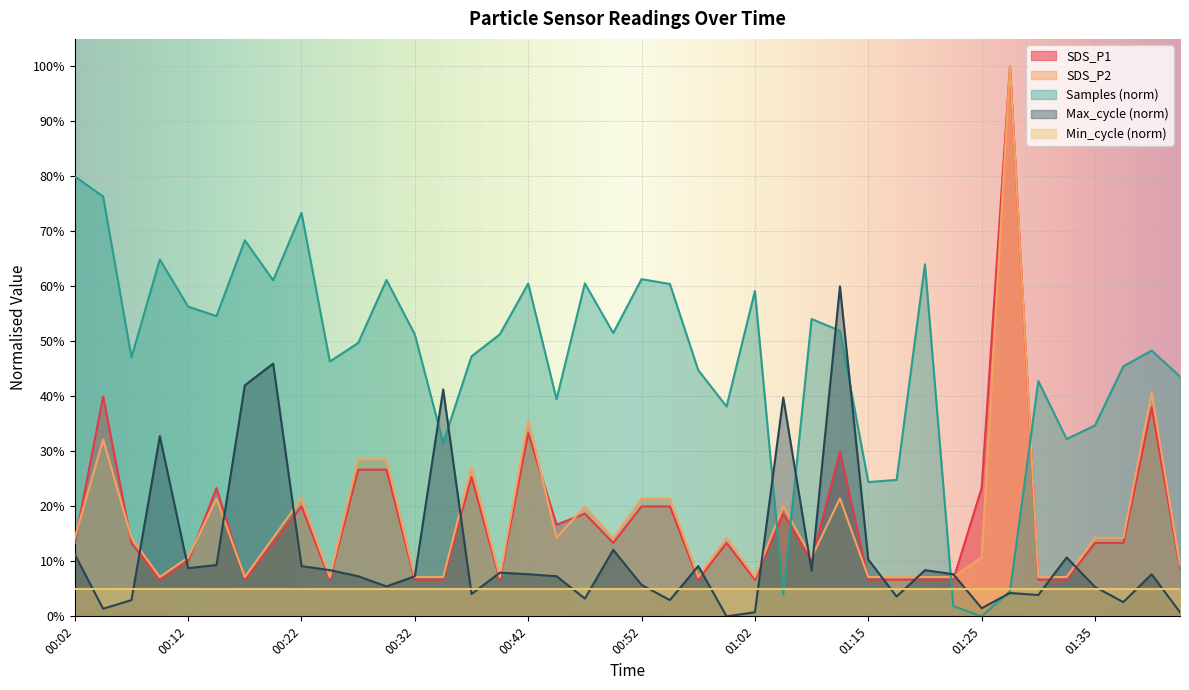

What is the difference between the maximum and minimum values in the SDS_P1 series?

0.9